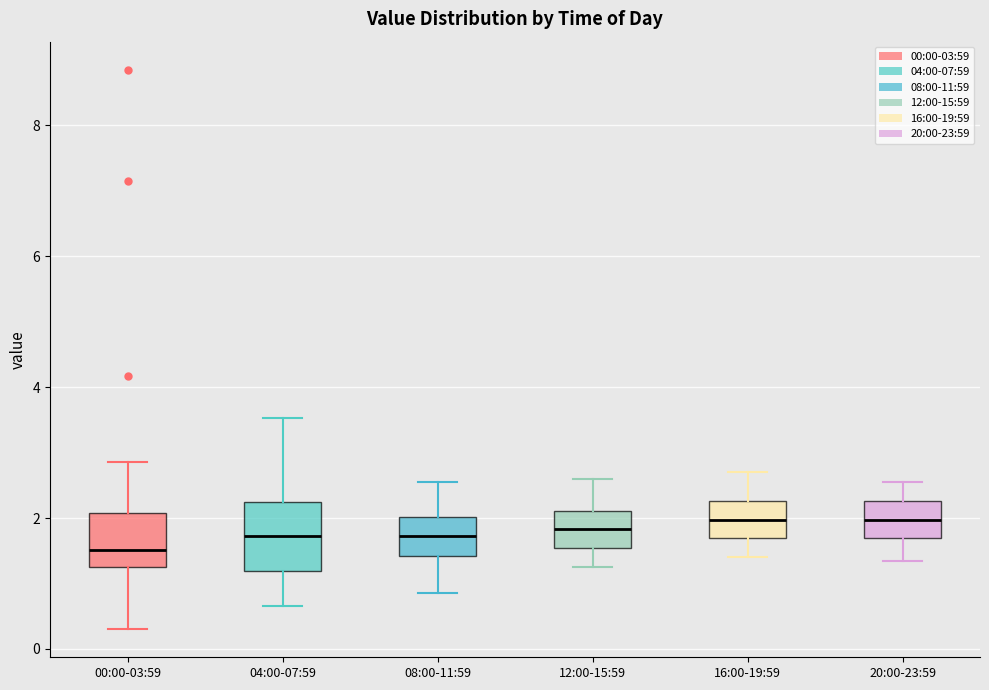

Which box's median line is the lowest?

00:00-03:59